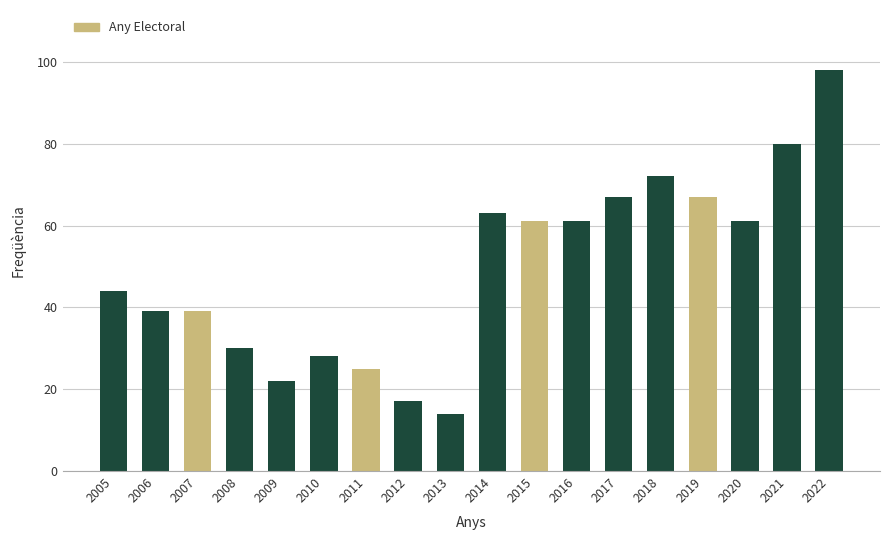

True or false: the data shows 25 at 2011.

True